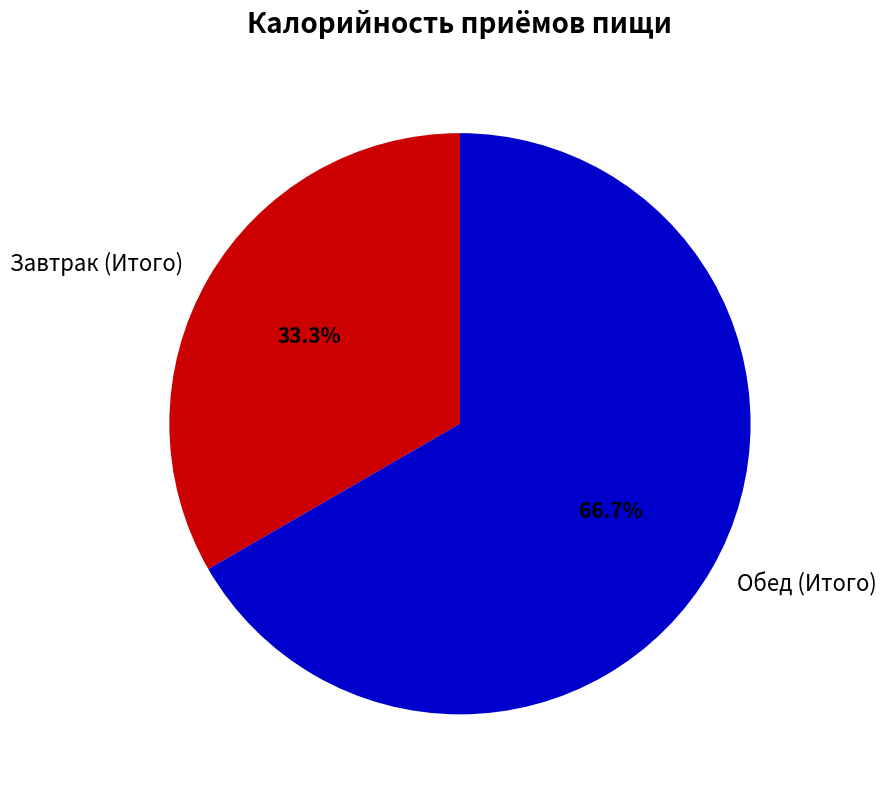

What portion of the pie excludes Обед (Итого)?

33.3%